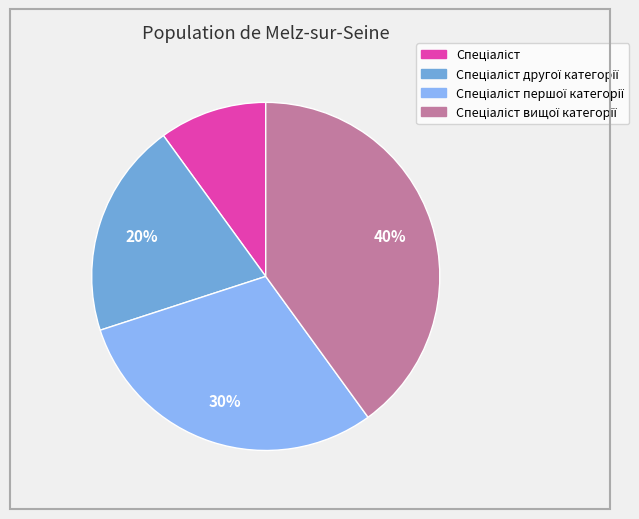

Does any single category account for the majority?

No